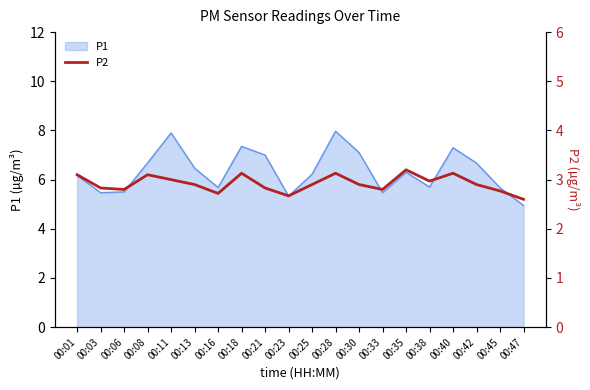

How many categories are shown in the chart?

20